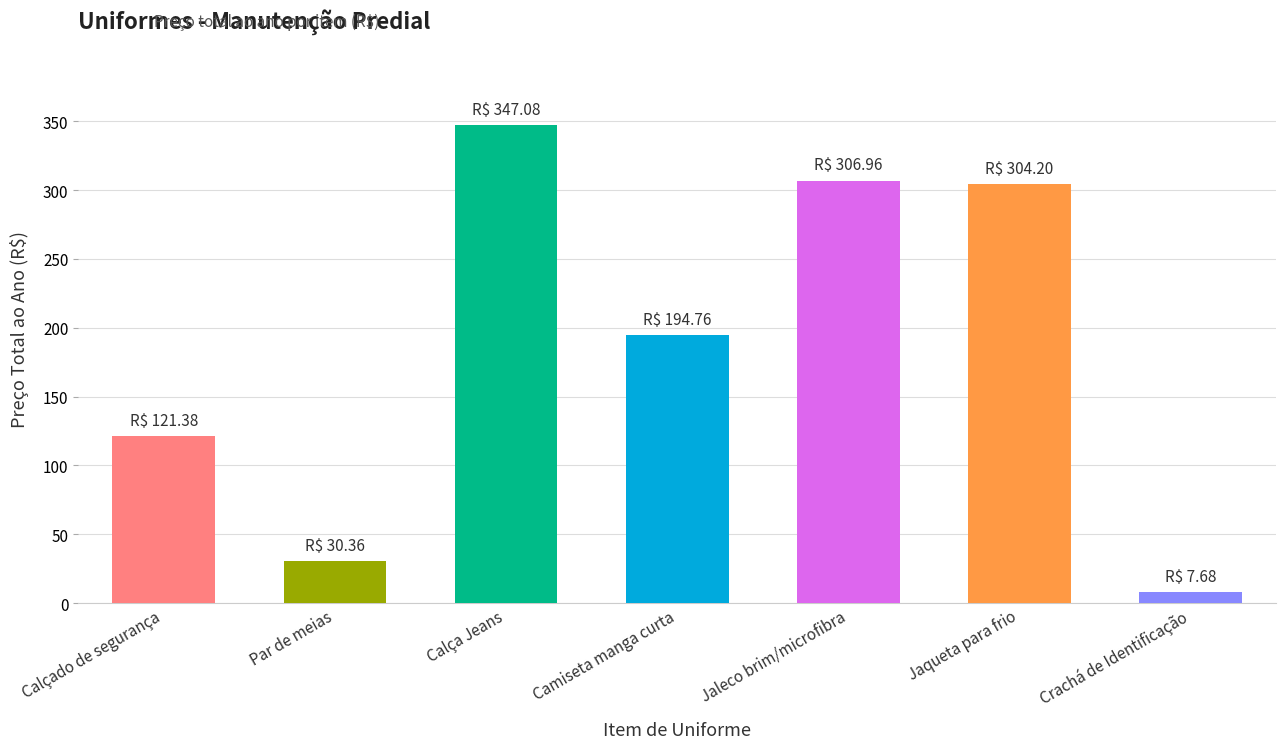

Which has a higher value, Camiseta manga curta or Jaleco brim/microfibra?

Jaleco brim/microfibra